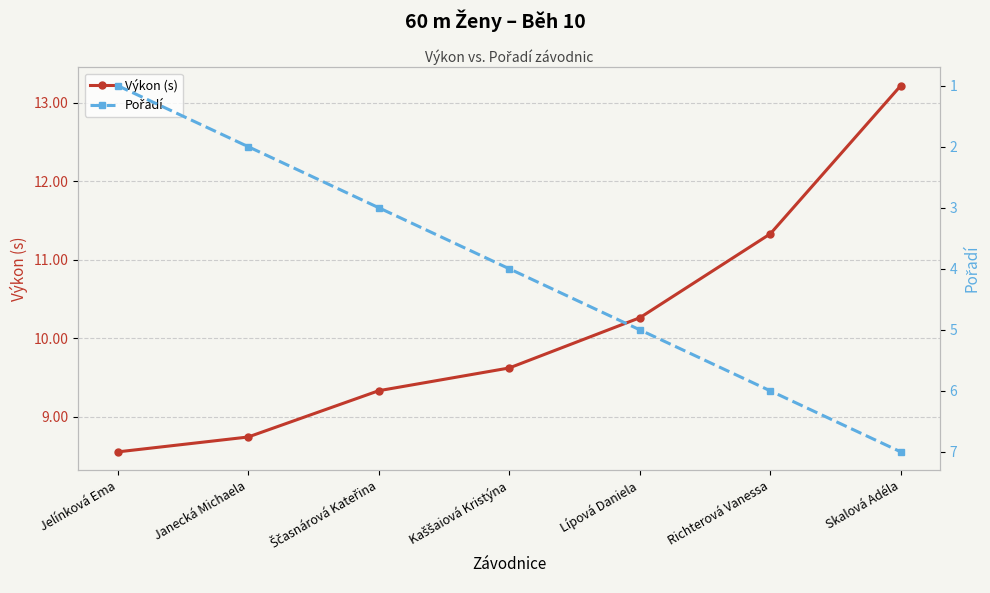

What is the average value of the Výkon (s) series?

10.2